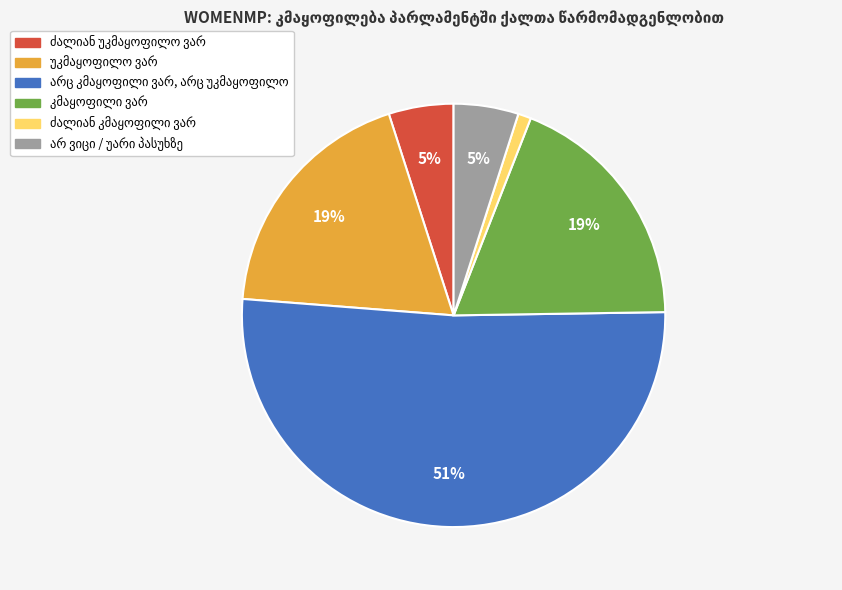

To the nearest percent, what is the difference between the largest and smallest slice percentages?

50%